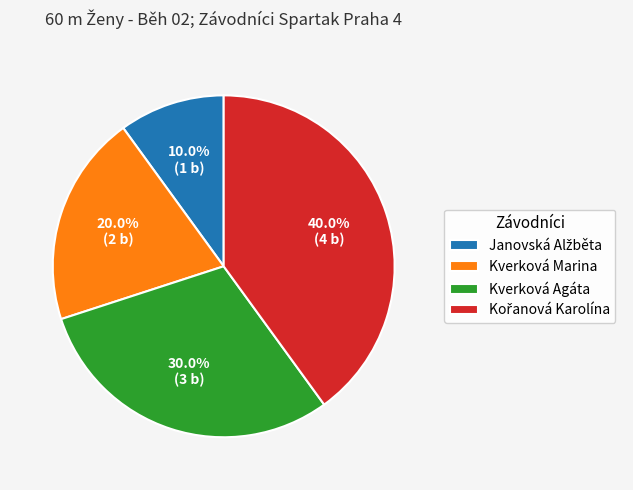

To the nearest percent, what portion does Kverková Agáta represent?

30%